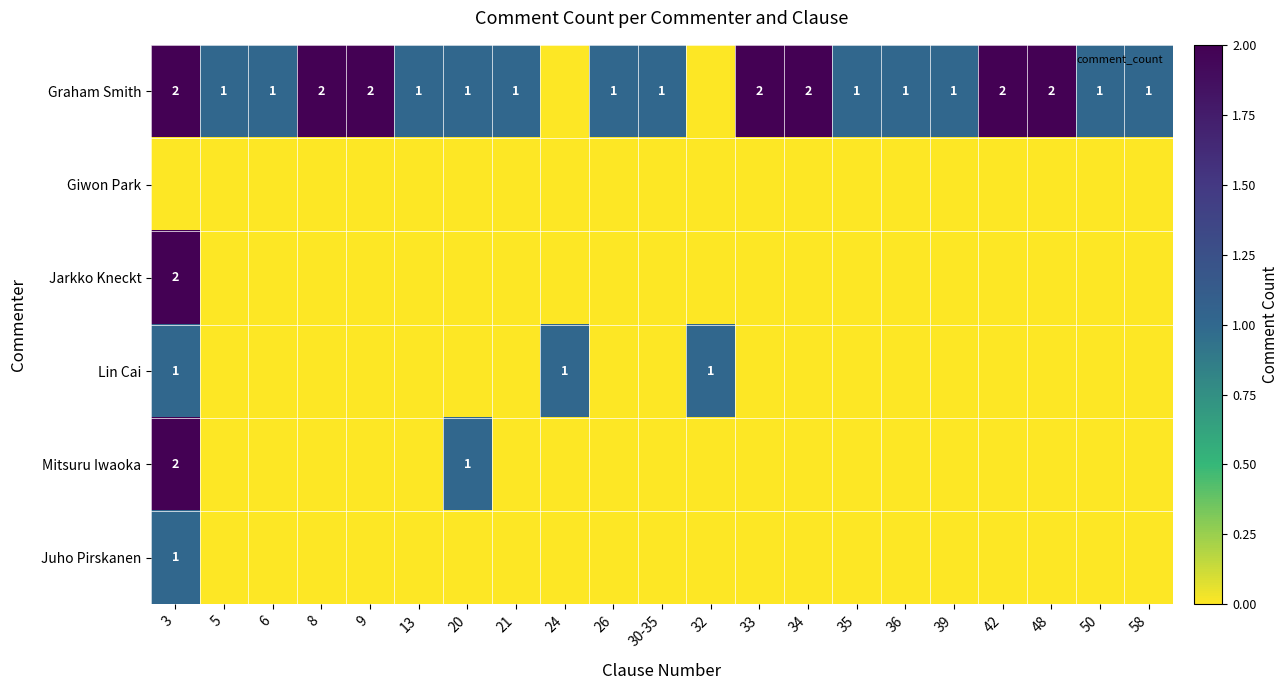

At which category is the sum across all series the highest?

3